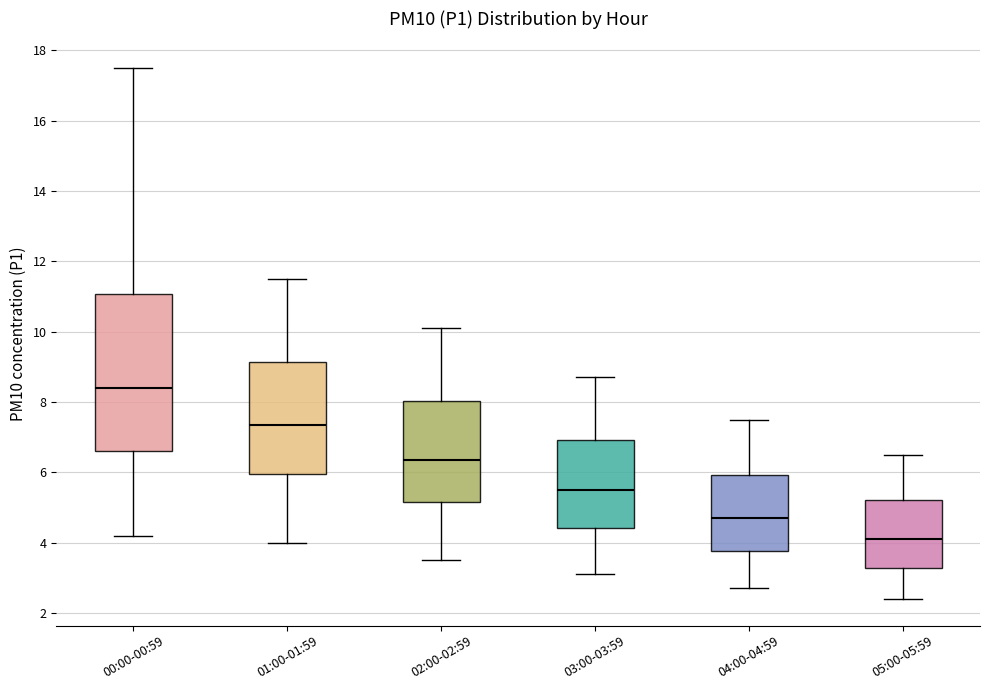

Which box is the tallest, from its lower edge to its upper edge?

00:00-00:59